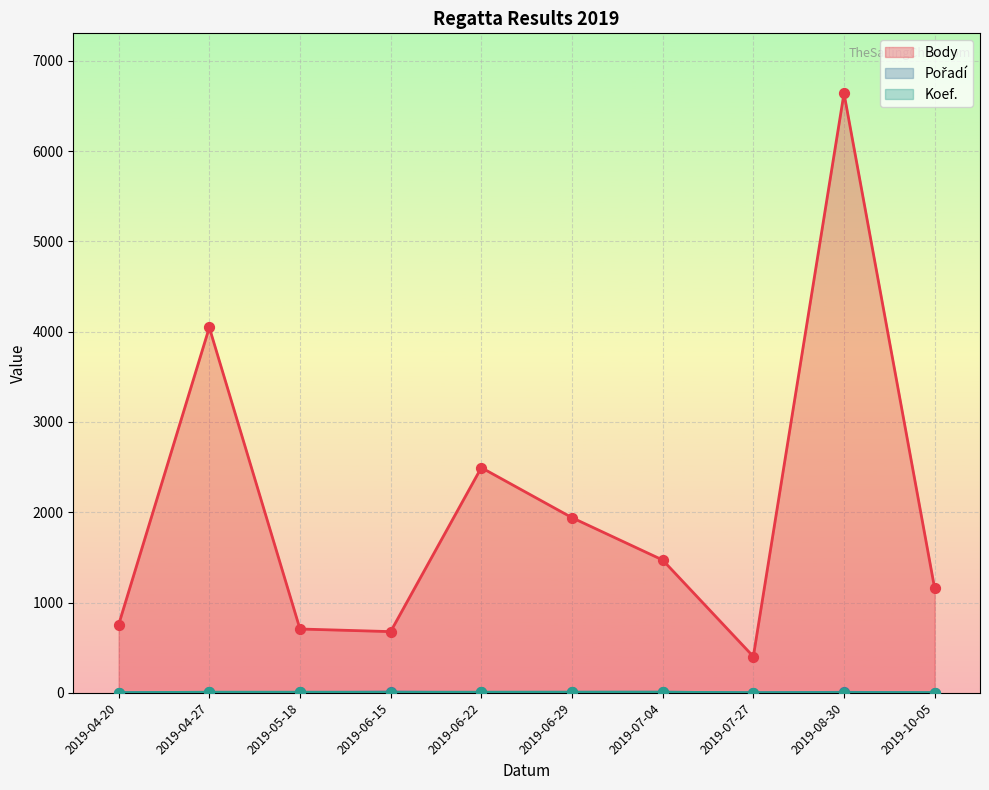

Is the value of Pořadí at 2019-04-20 greater than the value of Body at 2019-04-20?

No